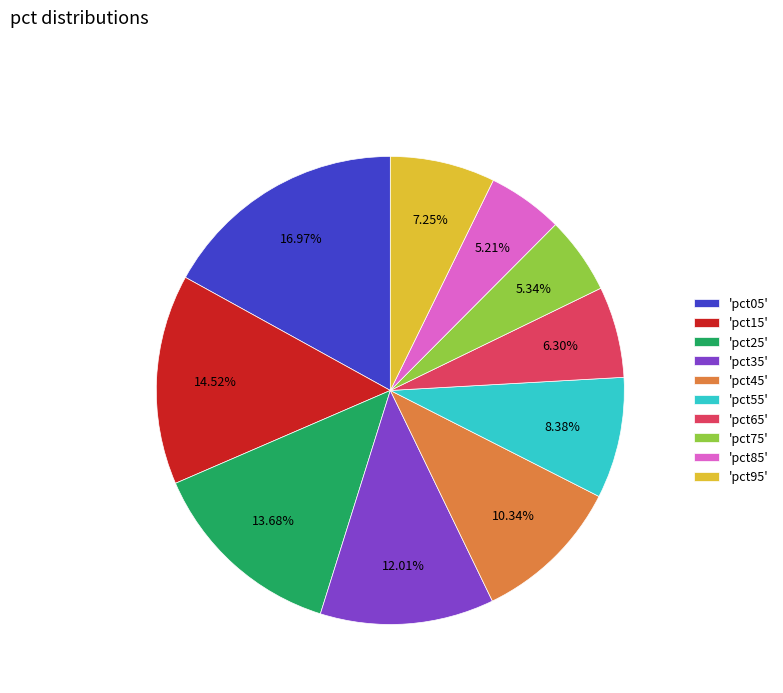

Is the sum of 'pct25' and 'pct45' greater than half?

No